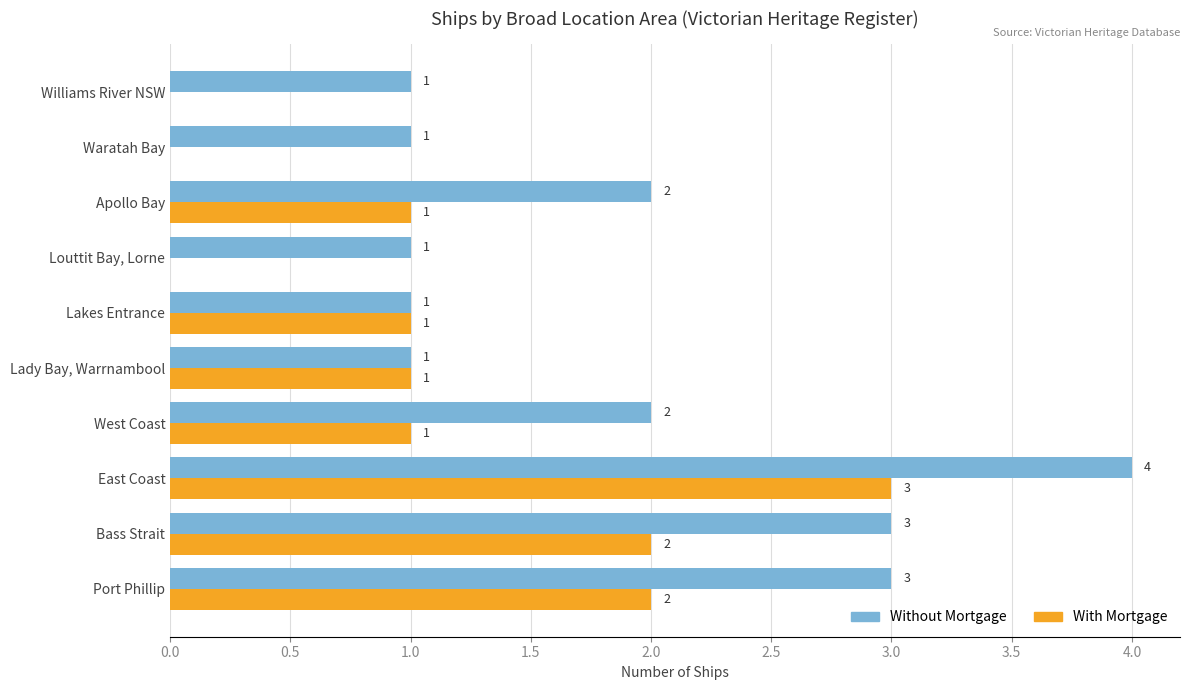

The With Mortgage series shows 0 at Williams River NSW. True or false?

True